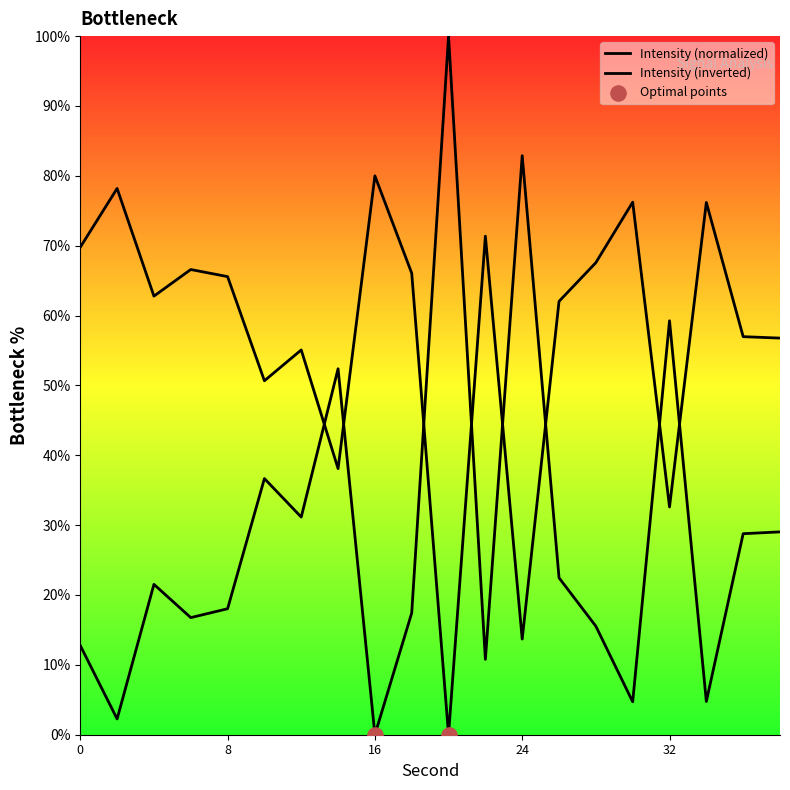

What is the ratio of the value at 0 to the value at 4?

1.1